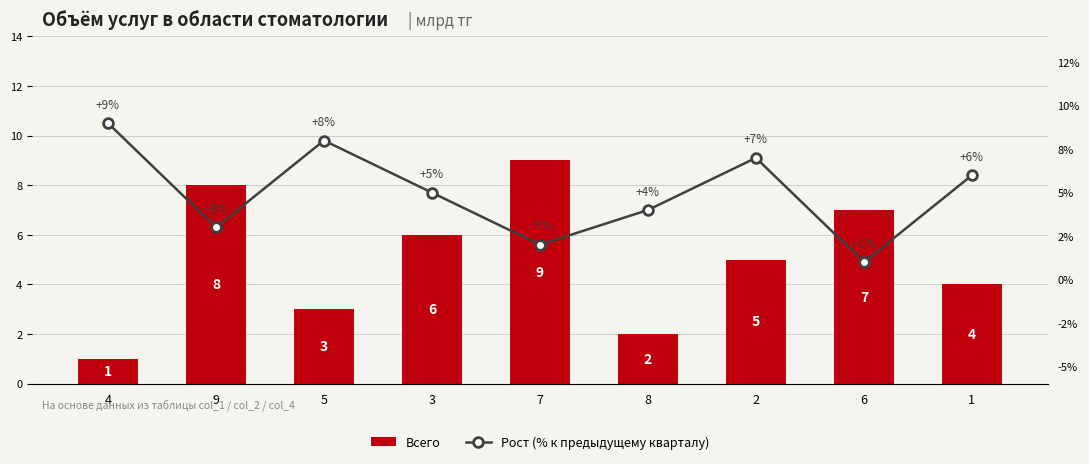

The value of Всего at 6 is 11. True or false?

False